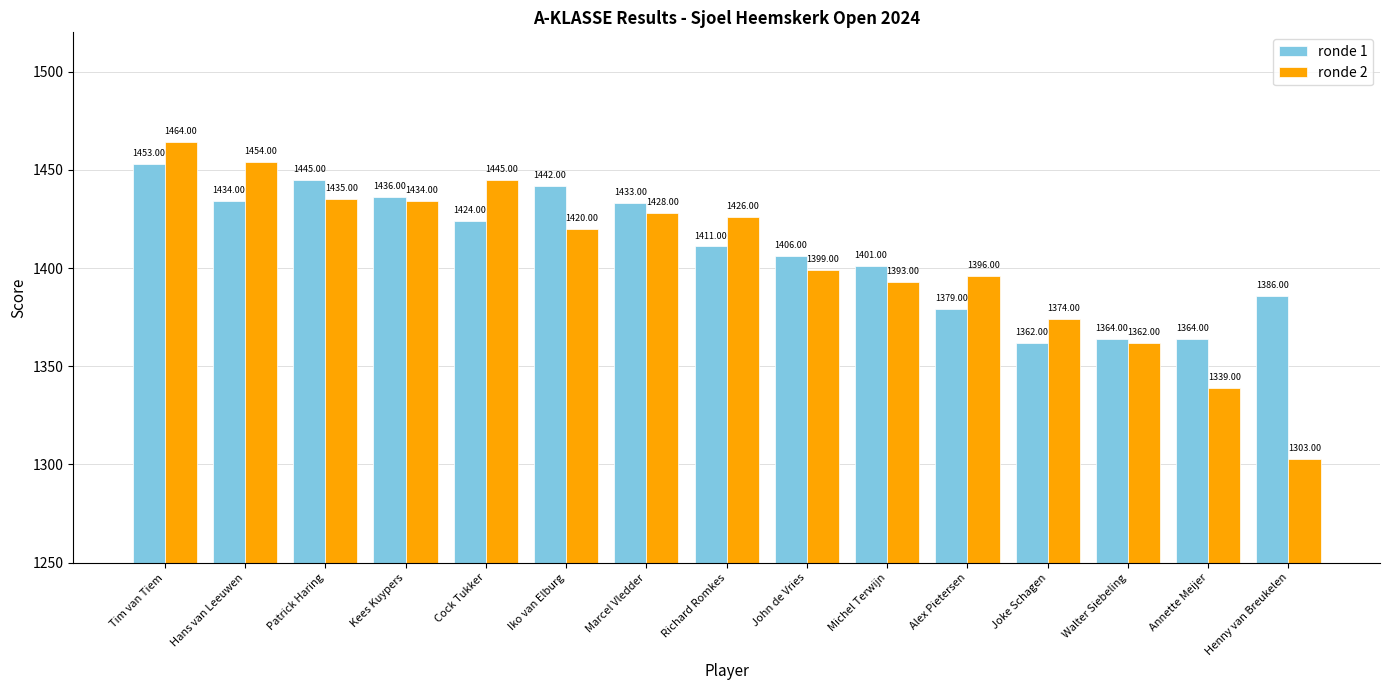

Reading right to left, transcribe all the data shown in this chart.

ronde 1: 1386	1364	1364	1362	1379	1401	1406	1411	1433	1442	1424	1436	1445	1434	1453
ronde 2: 1303	1339	1362	1374	1396	1393	1399	1426	1428	1420	1445	1434	1435	1454	1464